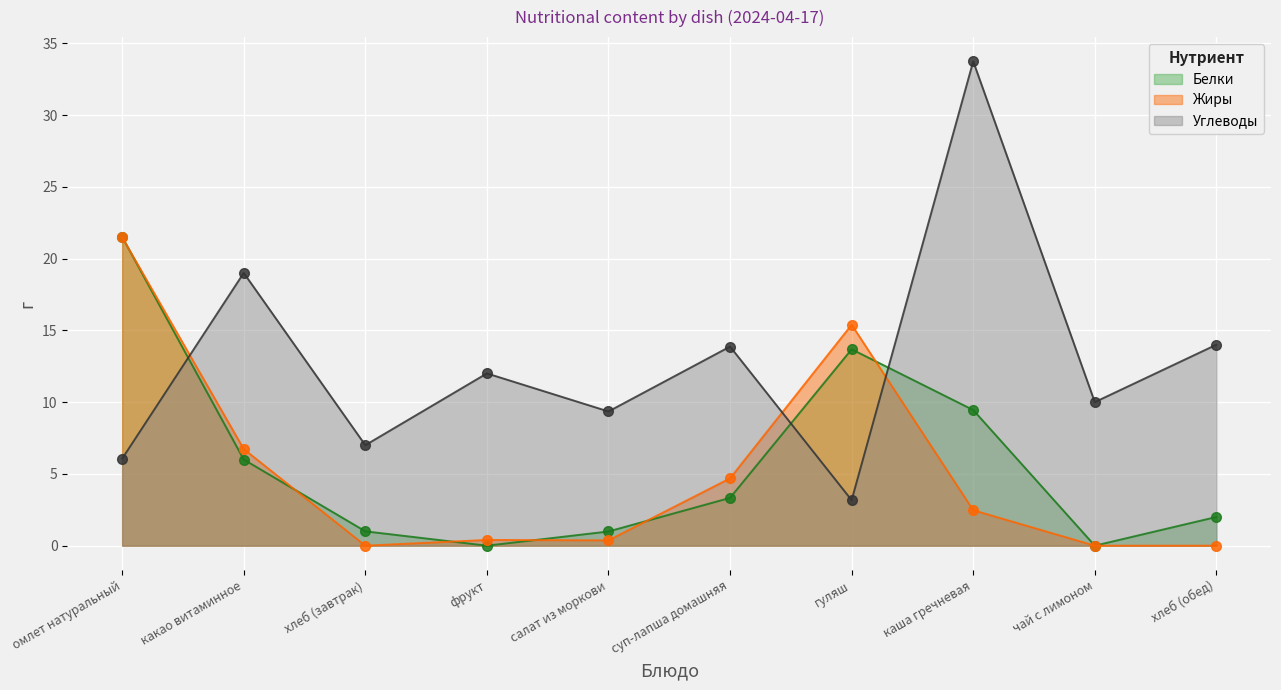

What is the difference between the maximum and minimum values in the Углеводы series?

30.6